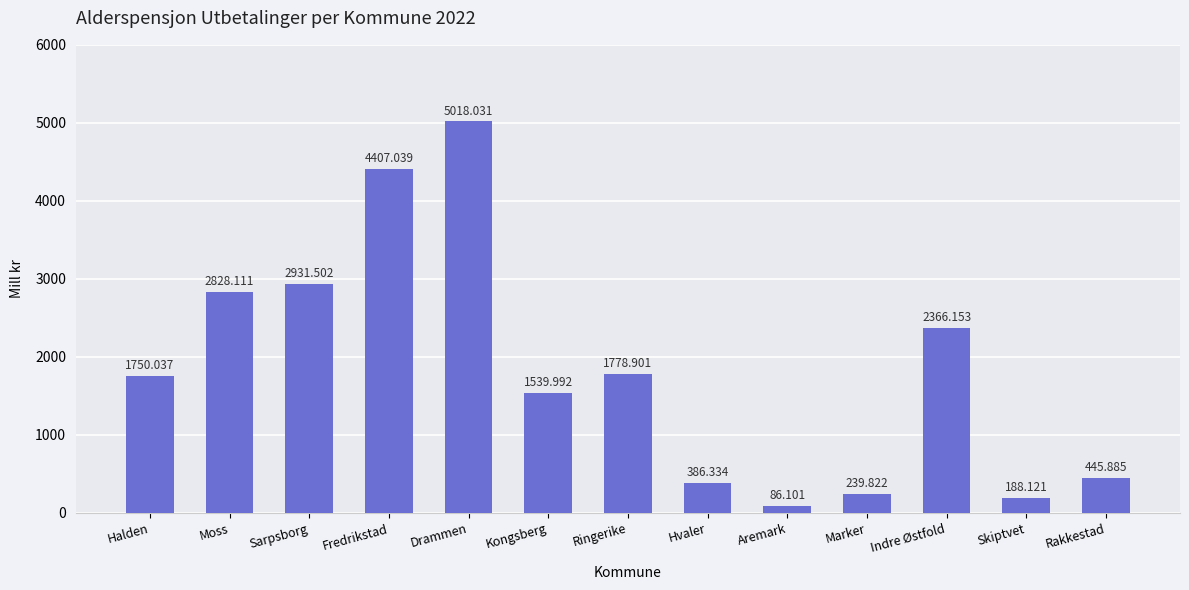

What is the value of the 7th bar from the left?

1778.9